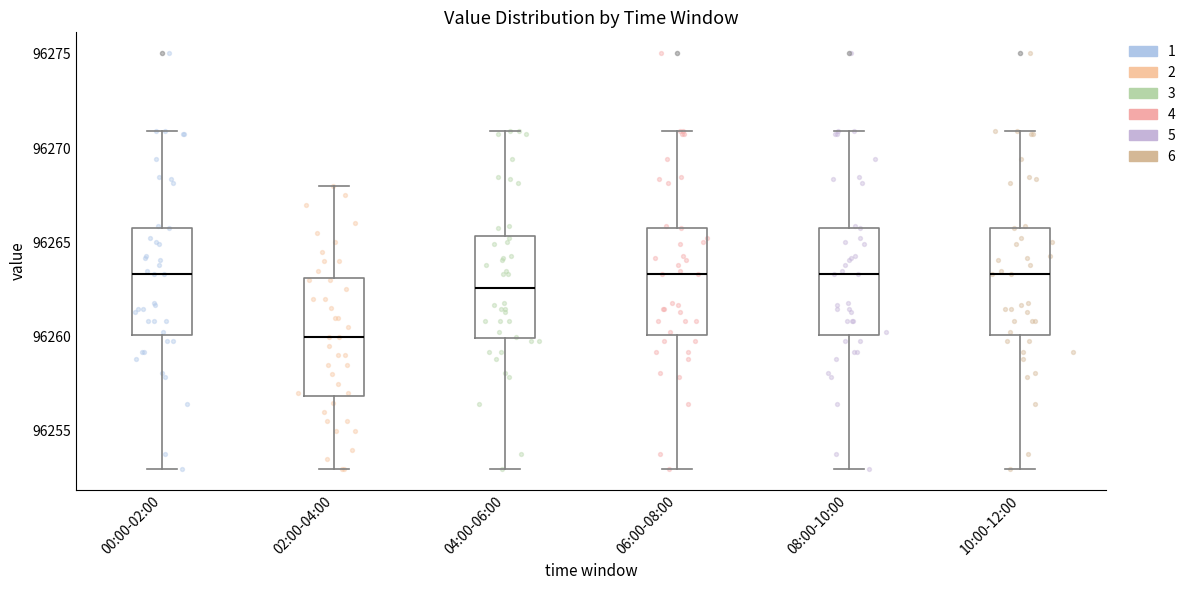

Reading left to right, read every box against the y-axis: the position of its median line, the range the box covers, and the ends of its whiskers. The values are not printed on the chart, so give them approximately, as read against the axis.

00:00-02:00: median 96263.5, box 96260.0 to 96266.0, whiskers 96253.0 to 96271.0
02:00-04:00: median 96260.0, box 96257.0 to 96263.0, whiskers 96253.0 to 96268.0
04:00-06:00: median 96262.5, box 96260.0 to 96265.5, whiskers 96253.0 to 96271.0
06:00-08:00: median 96263.5, box 96260.0 to 96266.0, whiskers 96253.0 to 96271.0
08:00-10:00: median 96263.5, box 96260.0 to 96266.0, whiskers 96253.0 to 96271.0
10:00-12:00: median 96263.5, box 96260.0 to 96266.0, whiskers 96253.0 to 96271.0